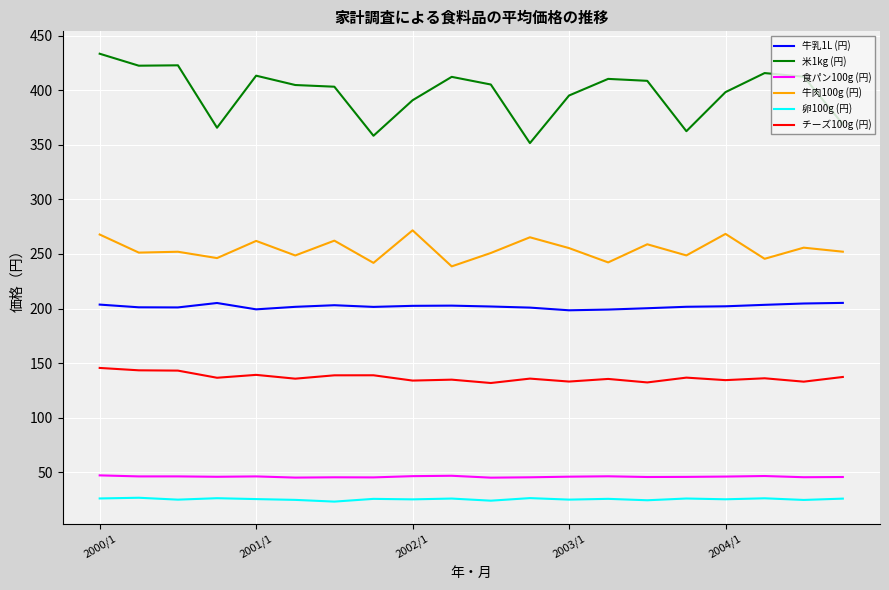

True or false: 卵100g (円) and 米1kg (円) cross at least once.

False